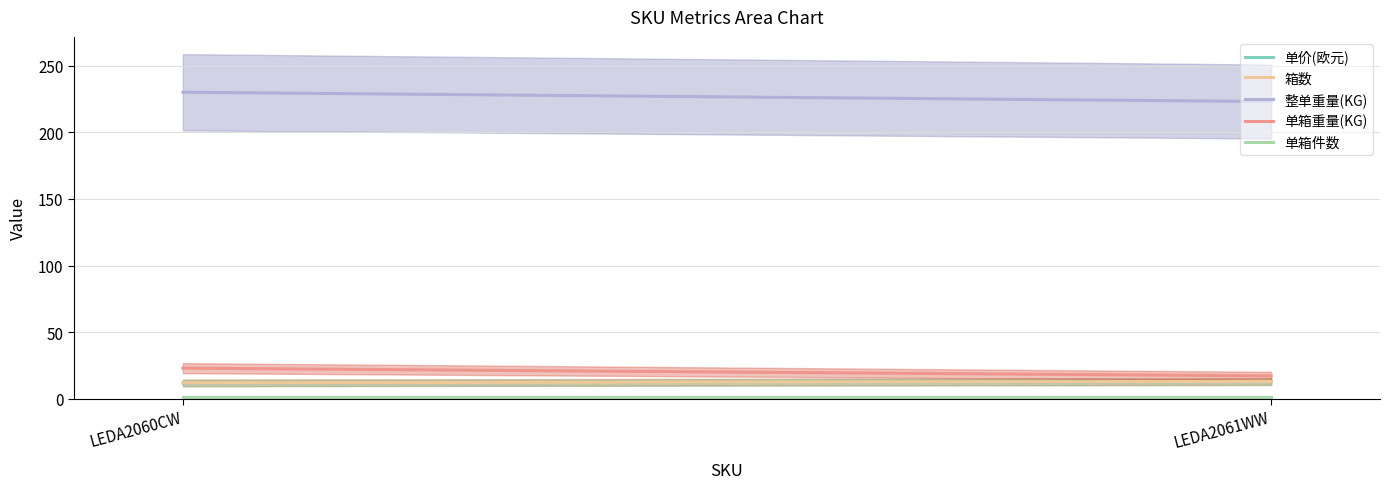

Read the 单箱件数 value at LEDA2060CW.

1.0